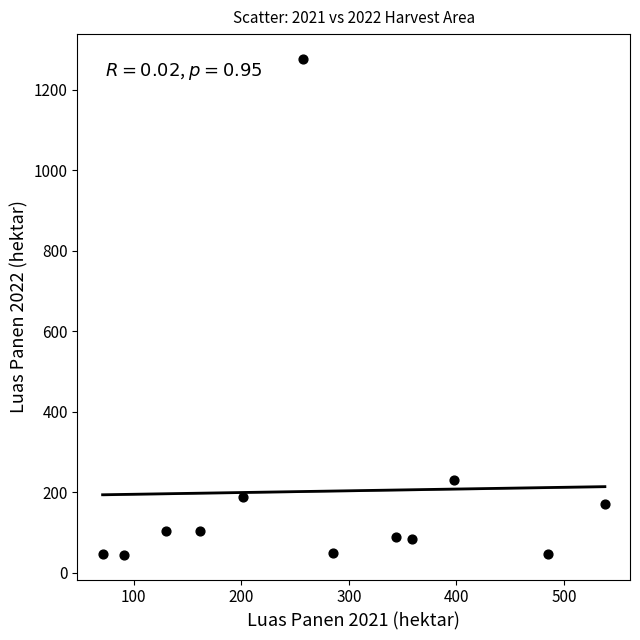

What is the range of Y values (max minus min)?

1231.2